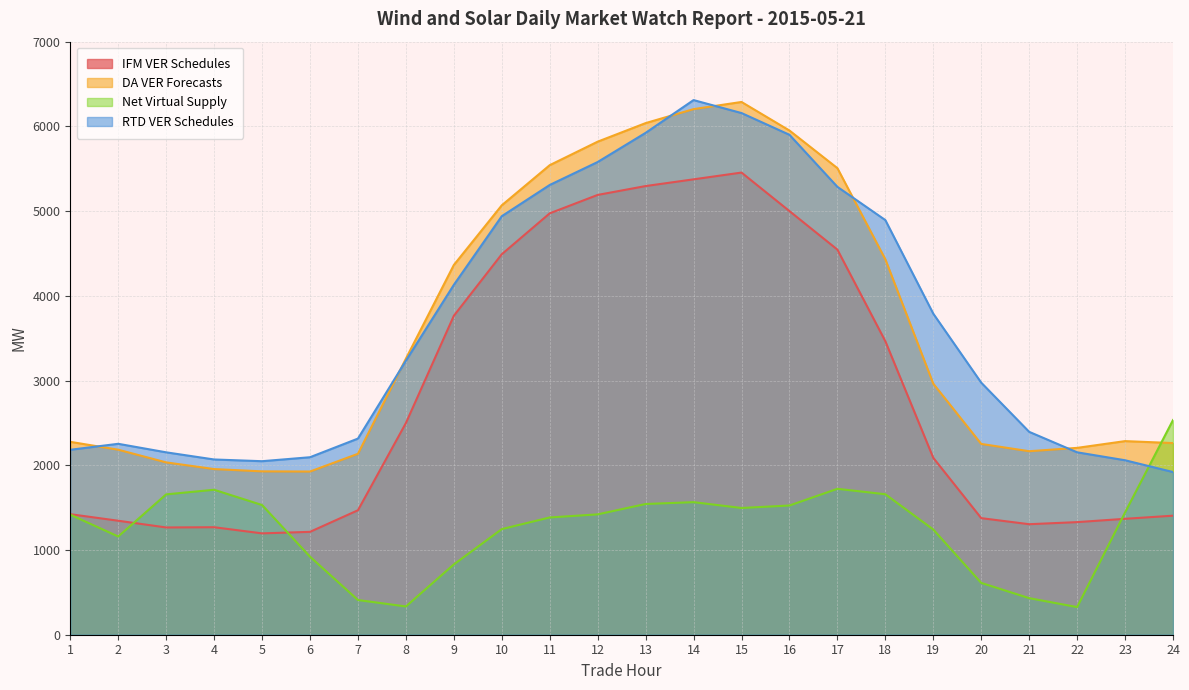

Rank the categories by IFM VER Schedules value from lowest to highest.

5, 6, 3, 4, 21, 22, 2, 23, 20, 24, 1, 7, 19, 8, 18, 9, 10, 17, 11, 16, 12, 13, 14, 15